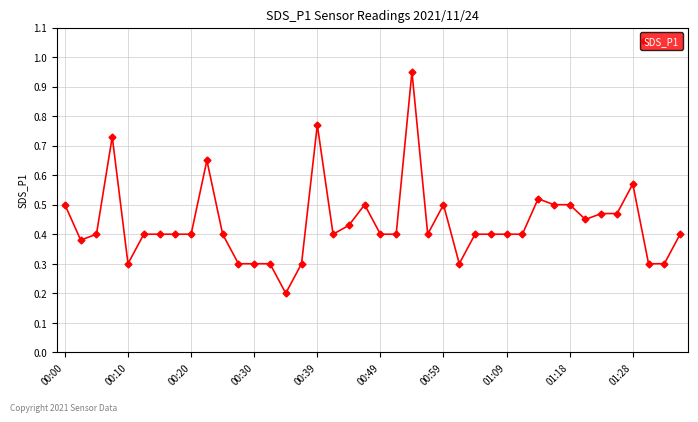

True or false: the data has more than 0 interior local peaks.

True